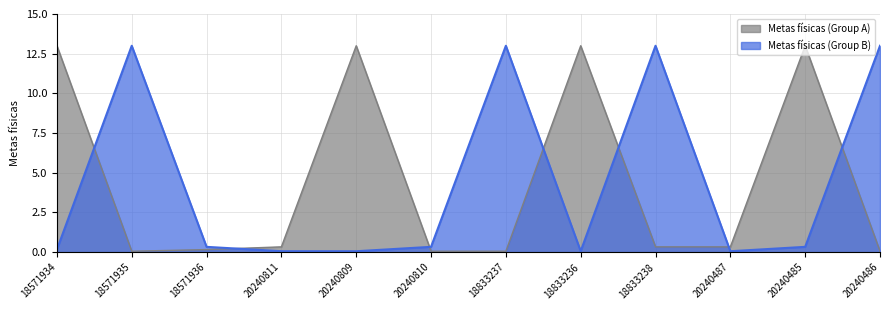

Between 18571935 and 18833237, which series saw the biggest shift?

Metas físicas (Group A)